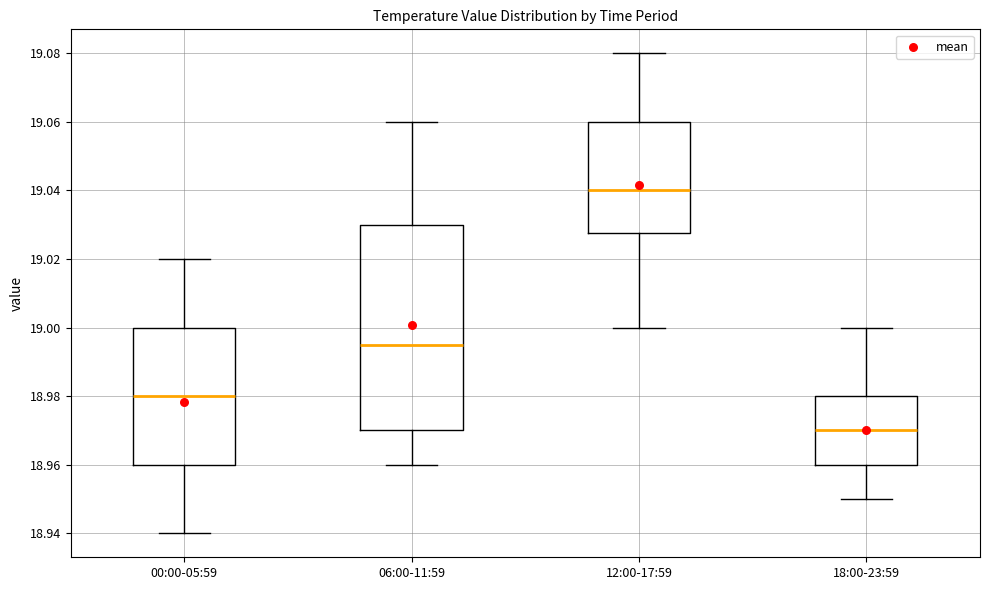

Reading left to right, transcribe this box plot: for each box, give where its median line is, the range the box spans, and where its two whiskers end, as read against the y-axis. The values are not printed on the chart, so give them approximately, as read against the axis.

00:00-05:59: median 18.980, box 18.960 to 19.000, whiskers 18.940 to 19.020
06:00-11:59: median 18.996, box 18.970 to 19.030, whiskers 18.960 to 19.060
12:00-17:59: median 19.040, box 19.028 to 19.060, whiskers 19.000 to 19.080
18:00-23:59: median 18.970, box 18.960 to 18.980, whiskers 18.950 to 19.000